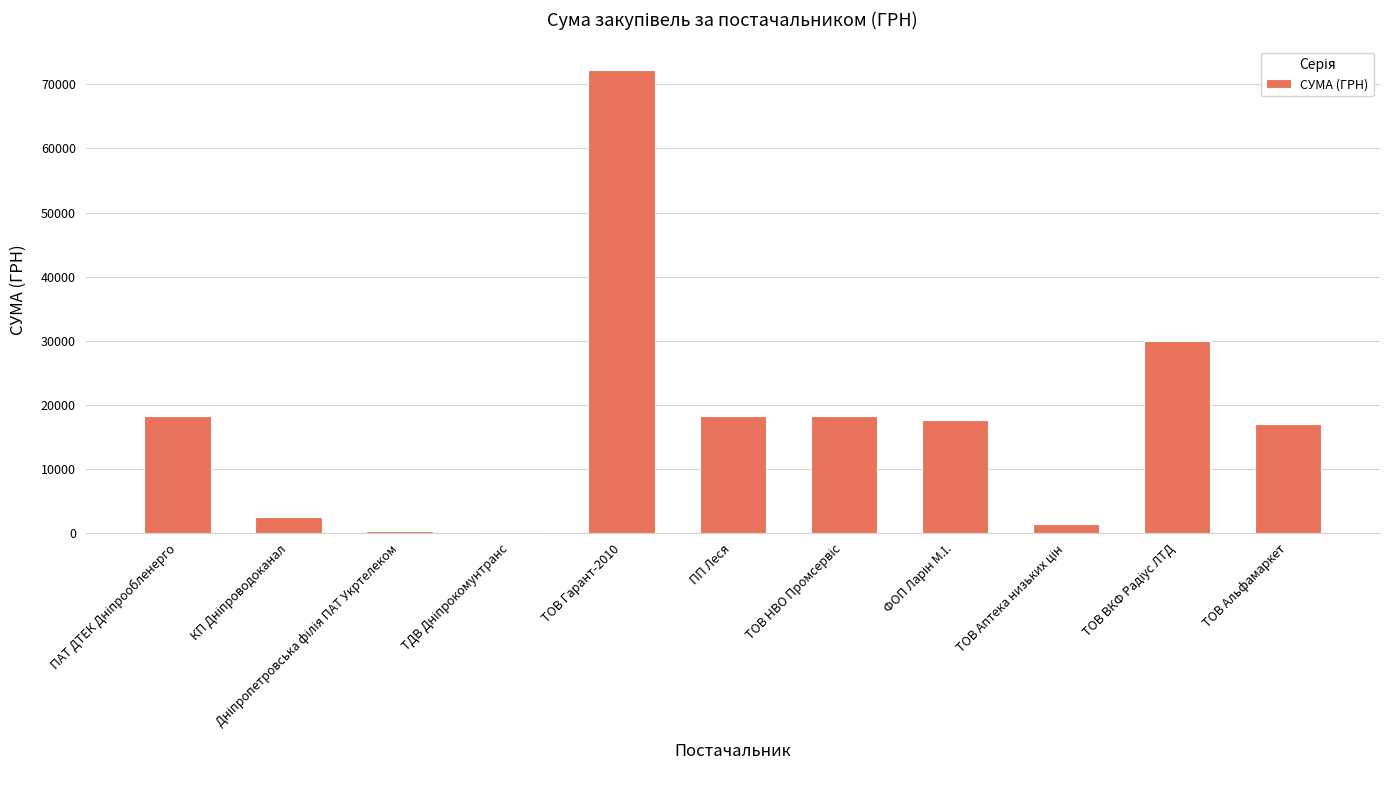

Approximately how many times larger is the value at ПП Леся compared to ТОВ Гарант-2010?

0.3